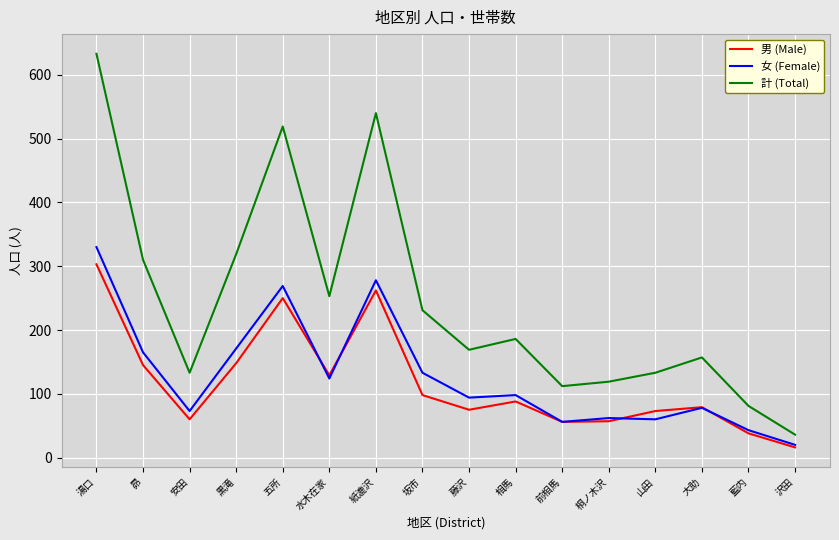

Which category has the lowest value in the 計 (Total) series?

沢田